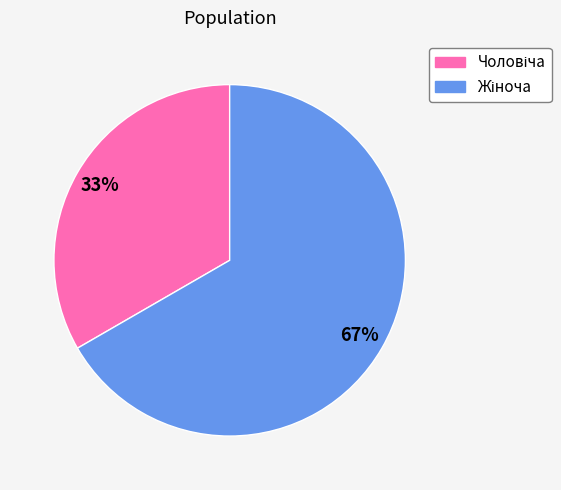

To the nearest percent, what is the average slice percentage?

50%